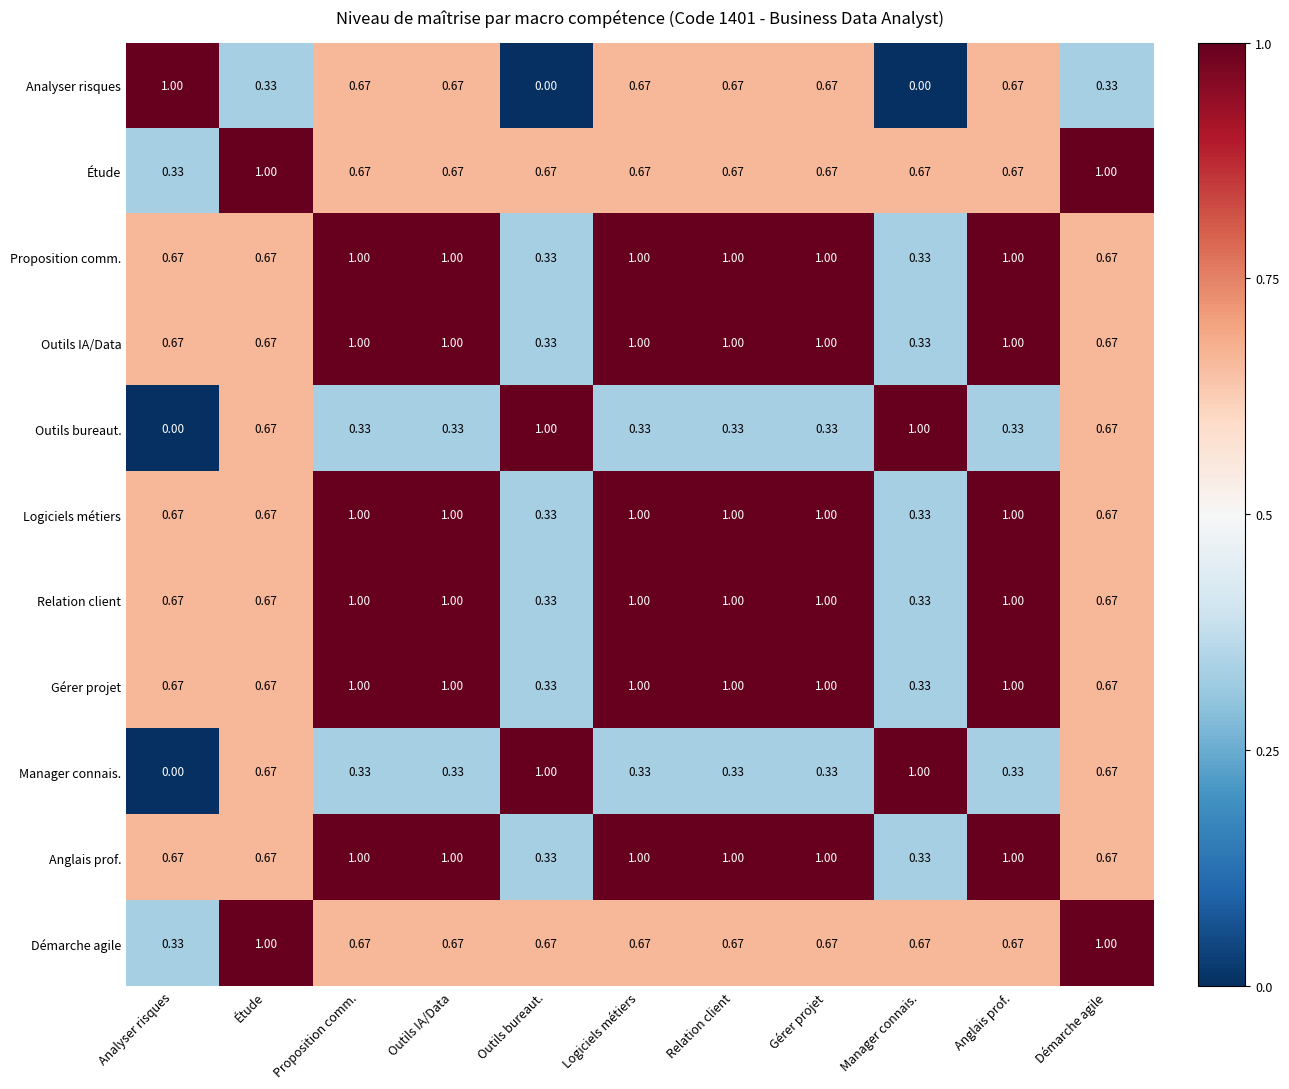

Which category has the highest value in the Analyser risques series?

Analyser risques